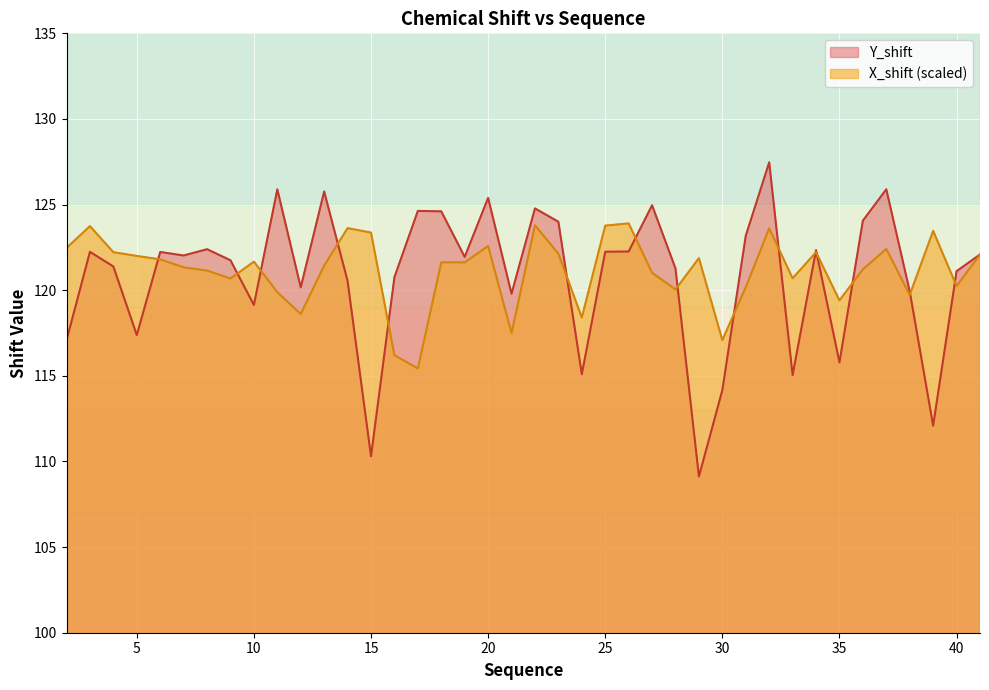

Rank the series at 28 from lowest to highest value.

X_shift, Y_shift